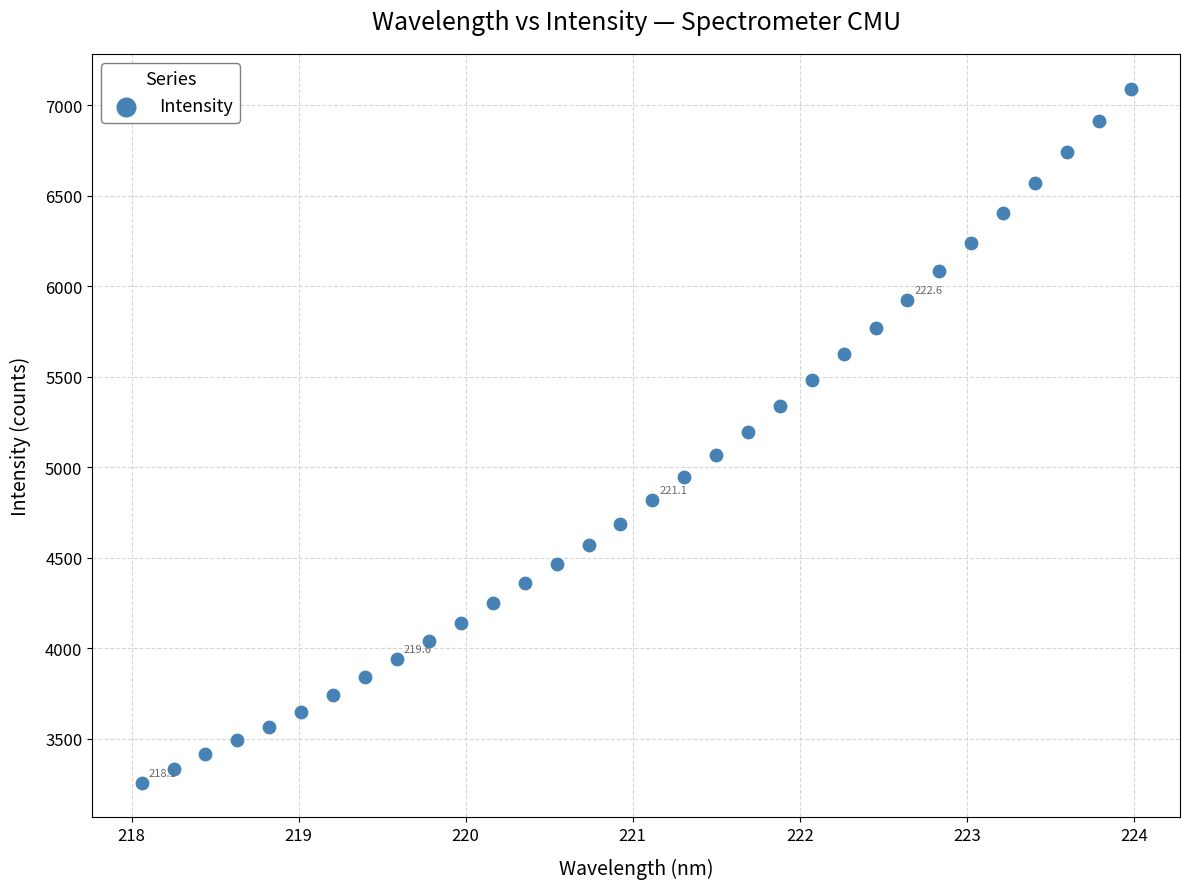

What is the range of Y values (max minus min)?

3834.0